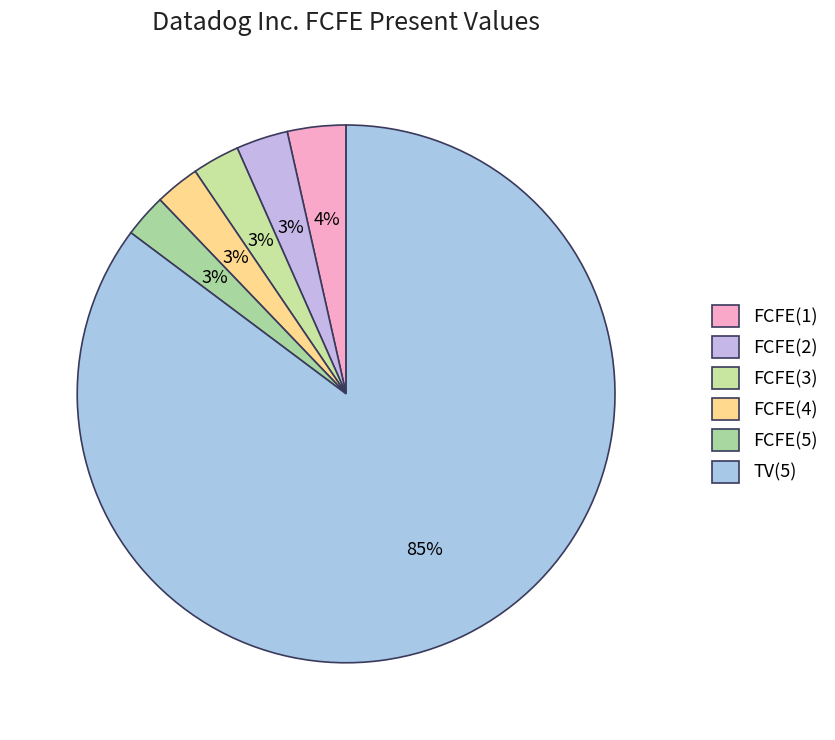

Between FCFE(3) and TV(5), which is larger?

TV(5)